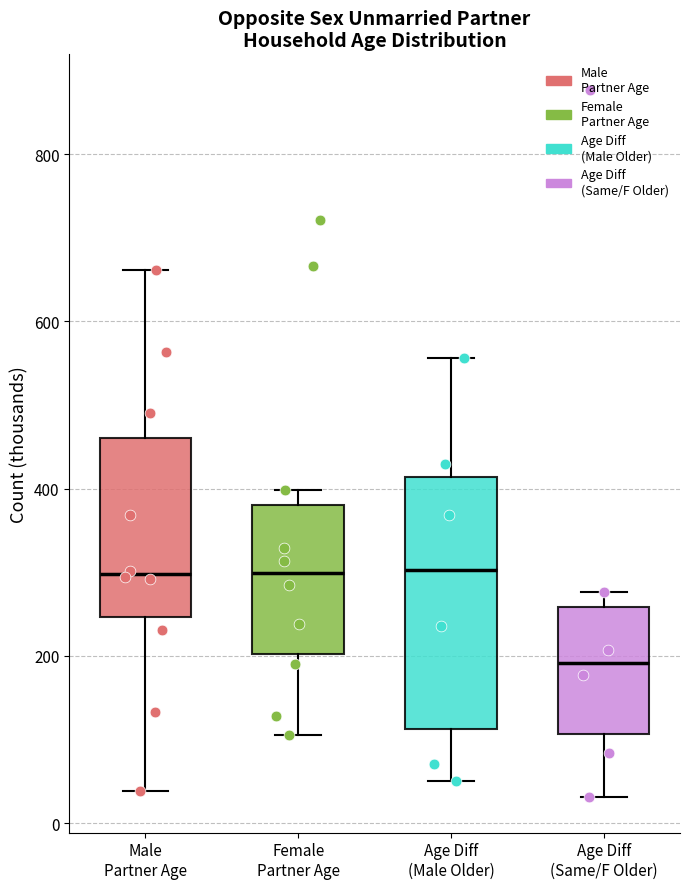

Comparing the boxes themselves (not the whiskers), which one is the tallest?

Age Diff (Male Older)